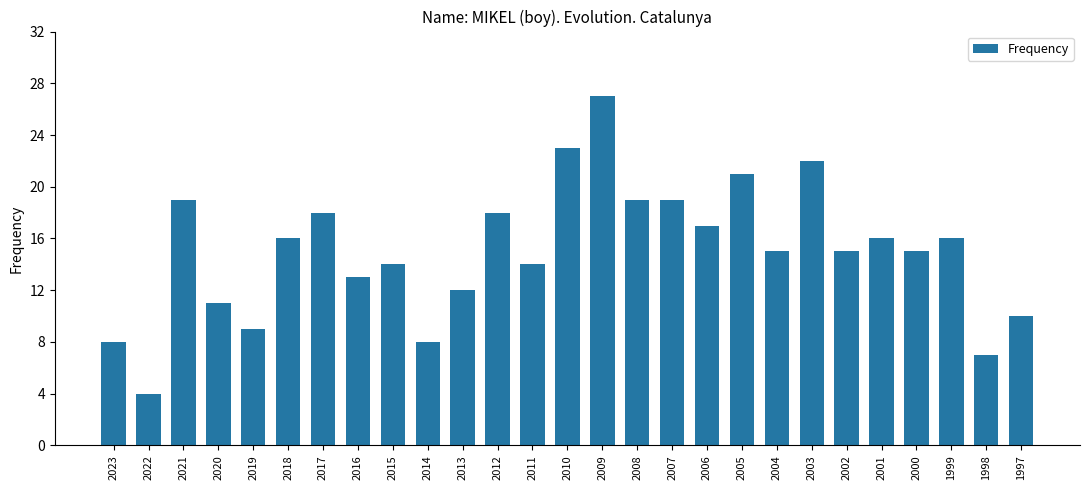

Reading left to right, extract all data points from this chart.

2023=8	2022=4	2021=19	2020=11	2019=9	2018=16	2017=18	2016=13	2015=14	2014=8	2013=12	2012=18	2011=14	2010=23	2009=27	2008=19	2007=19	2006=17	2005=21	2004=15	2003=22	2002=15	2001=16	2000=15	1999=16	1998=7	1997=10